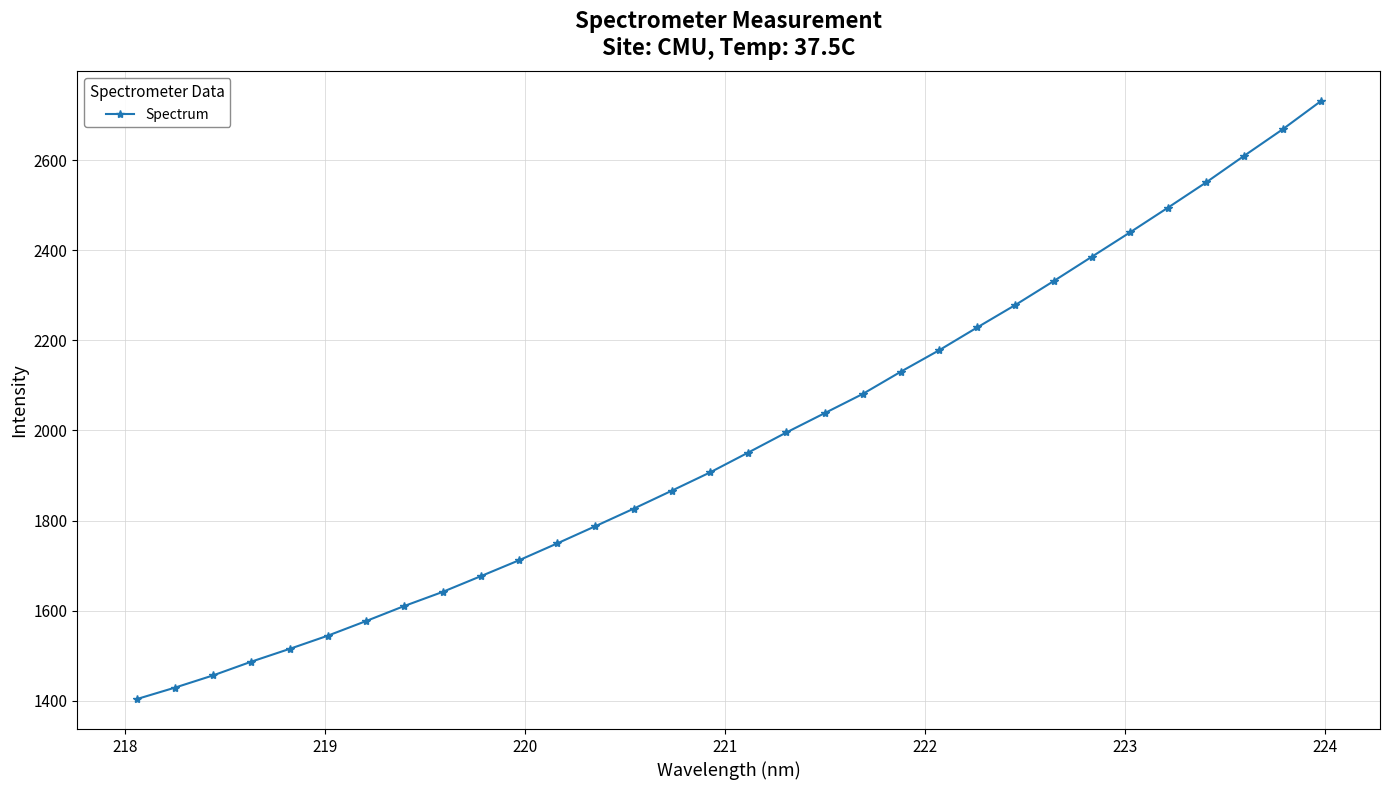

Reading left to right, what are all the values shown in this chart?

1403.5	1429.0	1456.2	1486.7	1515.1	1544.4	1576.8	1610.3	1641.4	1676.4	1711.7	1749.2	1787.4	1826.2	1866.2	1906.7	1950.8	1995.5	2038.2	2081.0	2130.6	2178.0	2228.8	2278.7	2331.5	2385.5	2439.6	2494.8	2550.9	2610.1	2668.4	2730.9